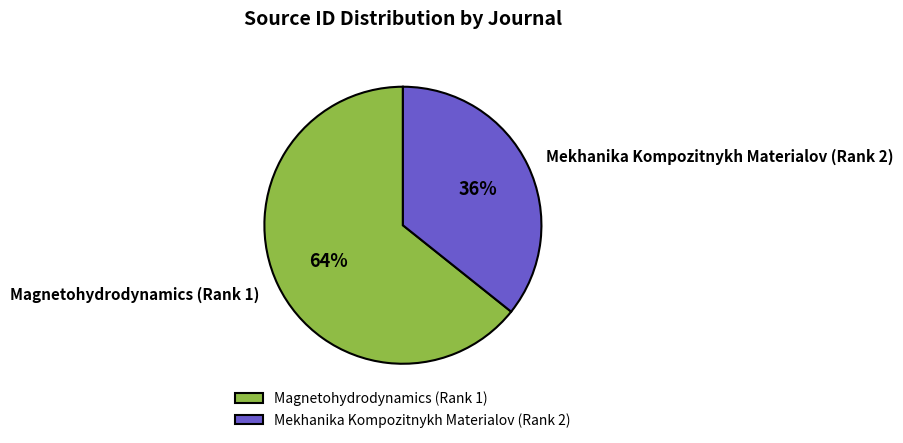

Does Magnetohydrodynamics (Rank 1) represent more than half of the total?

Yes